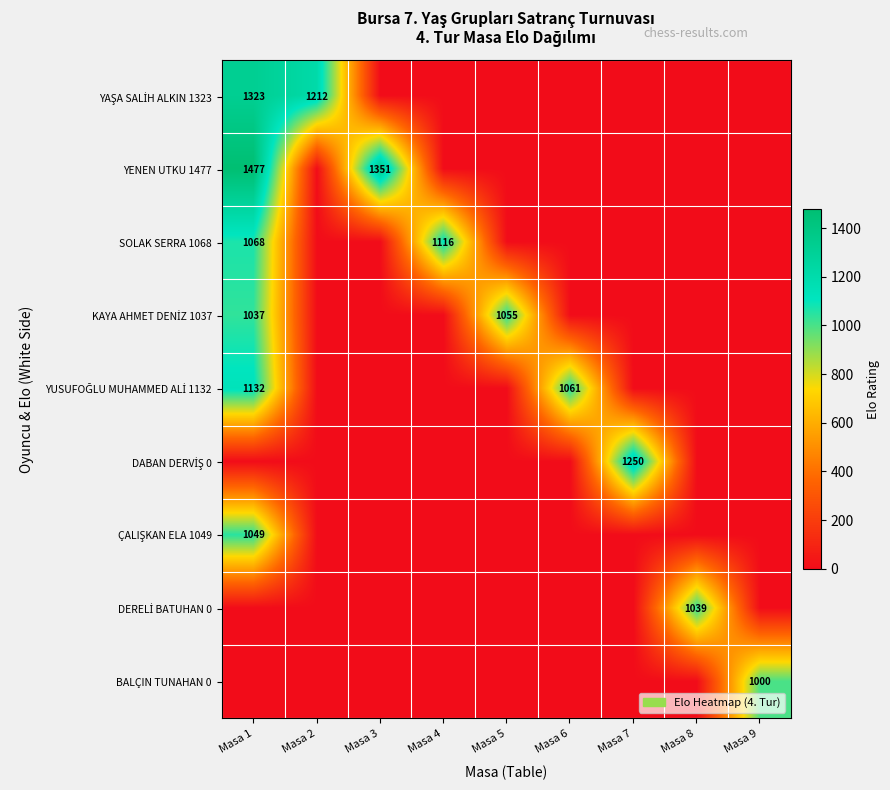

What is the difference between the highest and lowest values at Masa 3?

1351